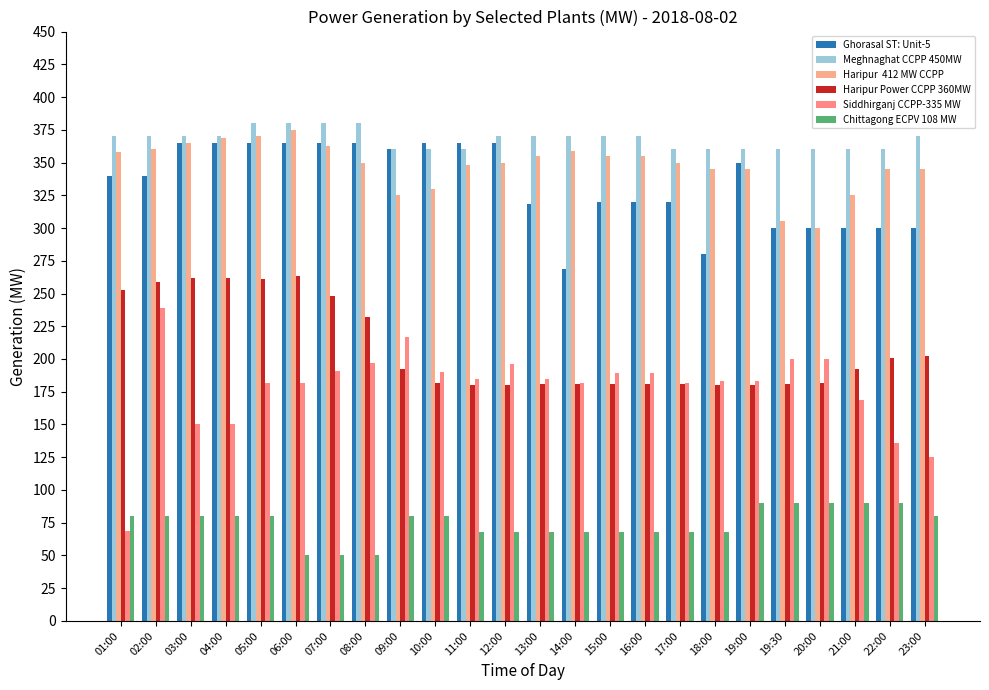

How many categories are shown in the chart?

24